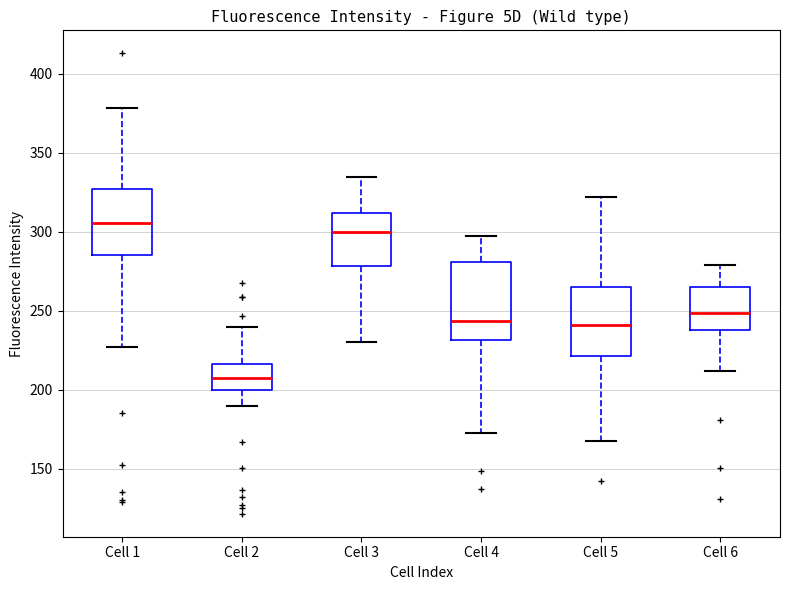

Where is the lower edge of the box for Cell 3 on the y-axis? The values are not printed on the chart, so give them approximately, as read against the axis.

280